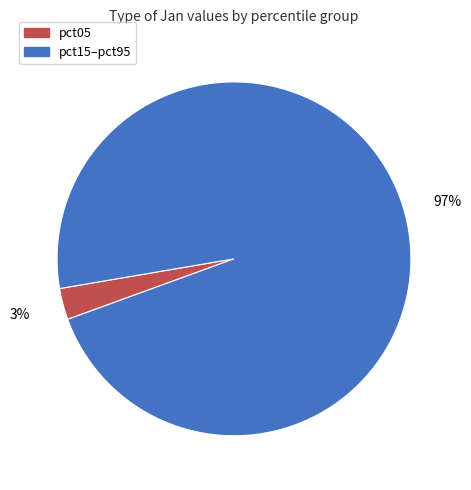

Does any single category account for the majority?

Yes